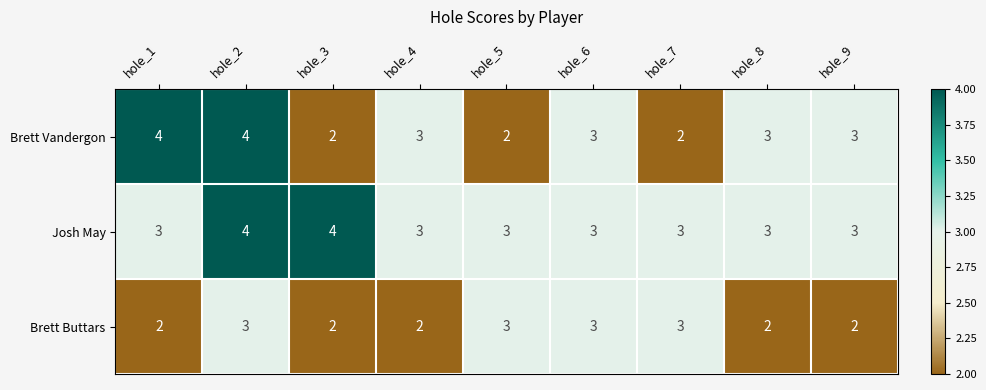

Rank the series by their average value, from highest to lowest.

Josh May, Brett Vandergon, Brett Buttars